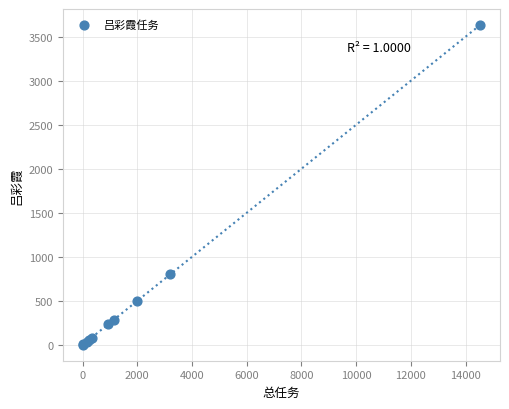

What Y value in the scatter plot is closest to 1817?

800.0